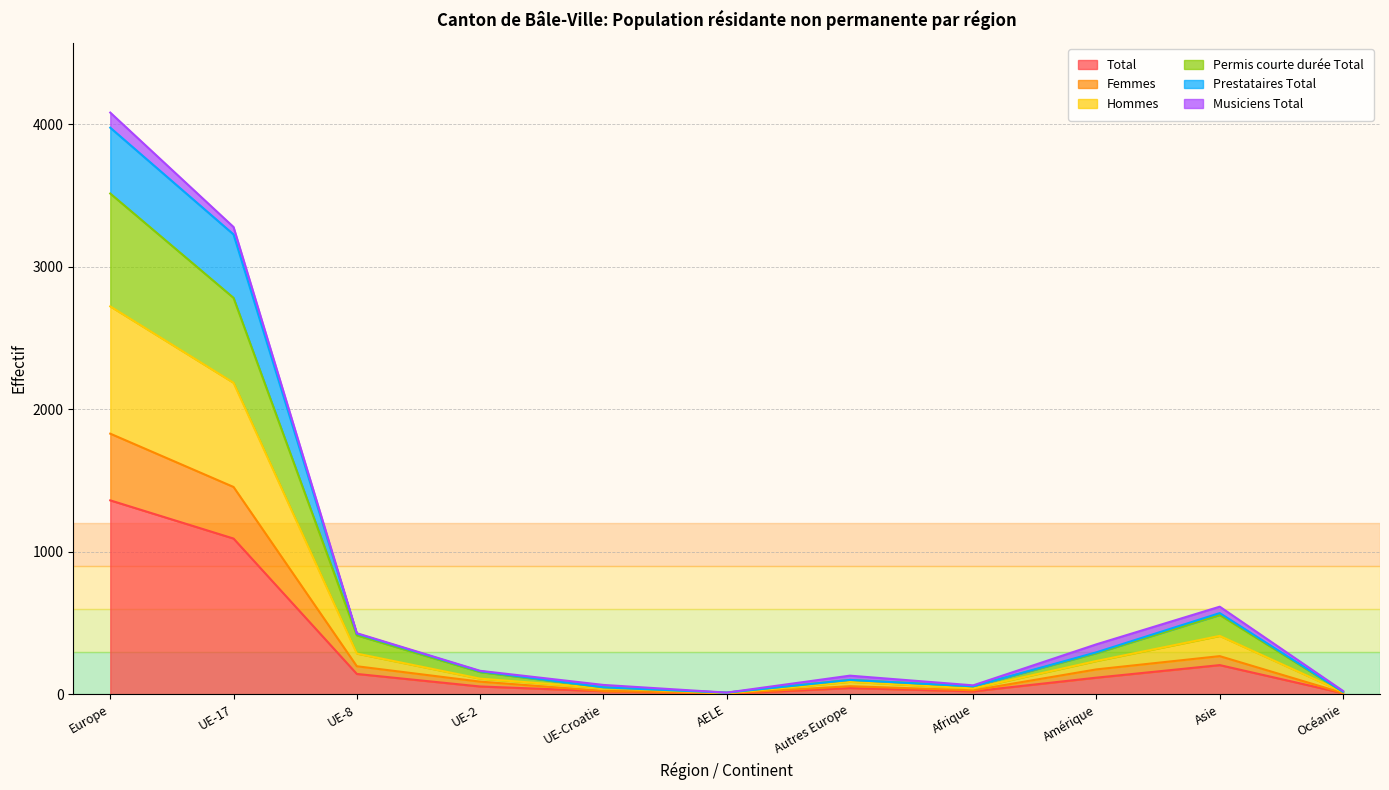

What position from the right is Océanie?

1